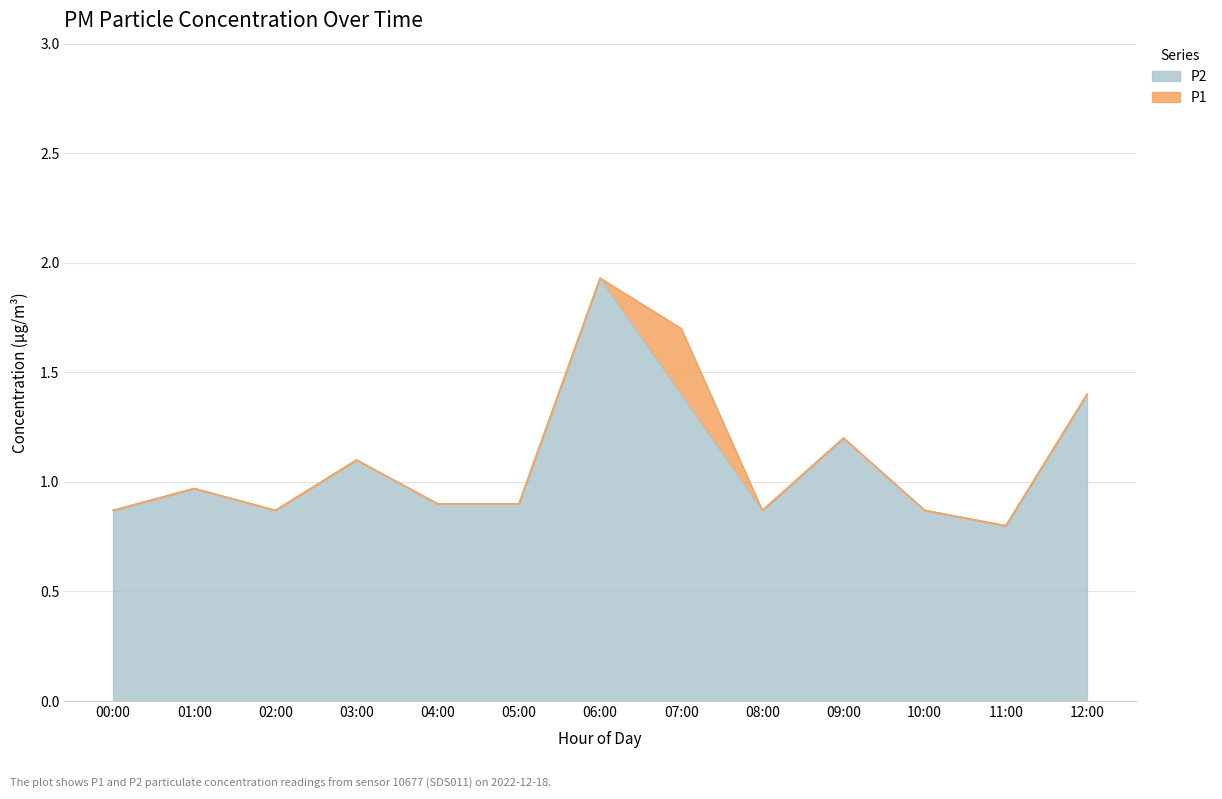

True or false: P2 and P1 intersect in this chart.

False